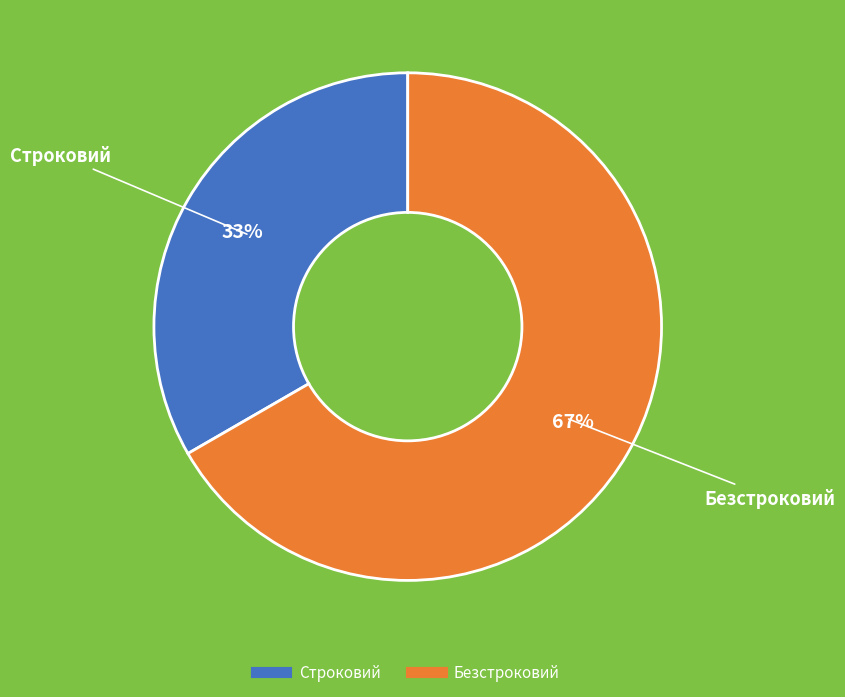

Approximately how many times larger is the value at Строковий compared to Безстроковий?

0.5